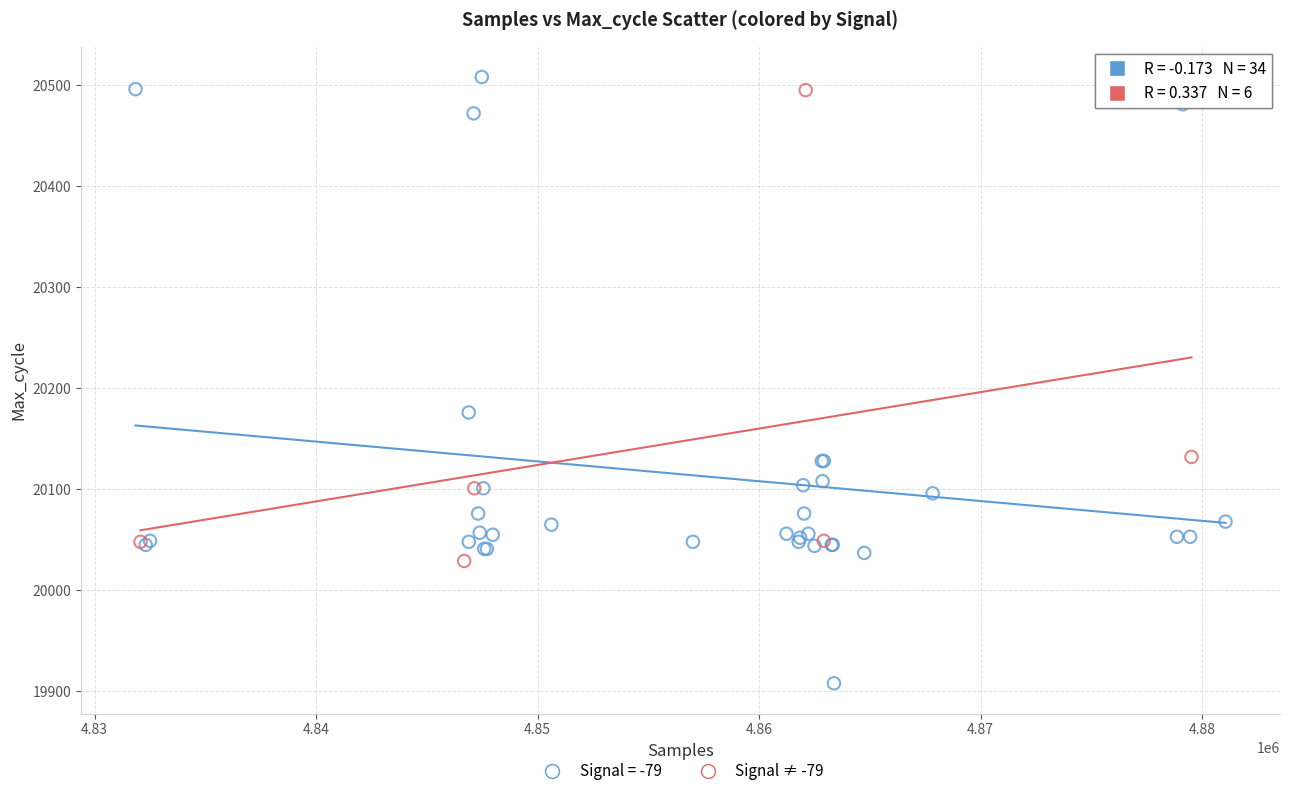

Which series has the largest Y range (max minus min)?

Signal = -79